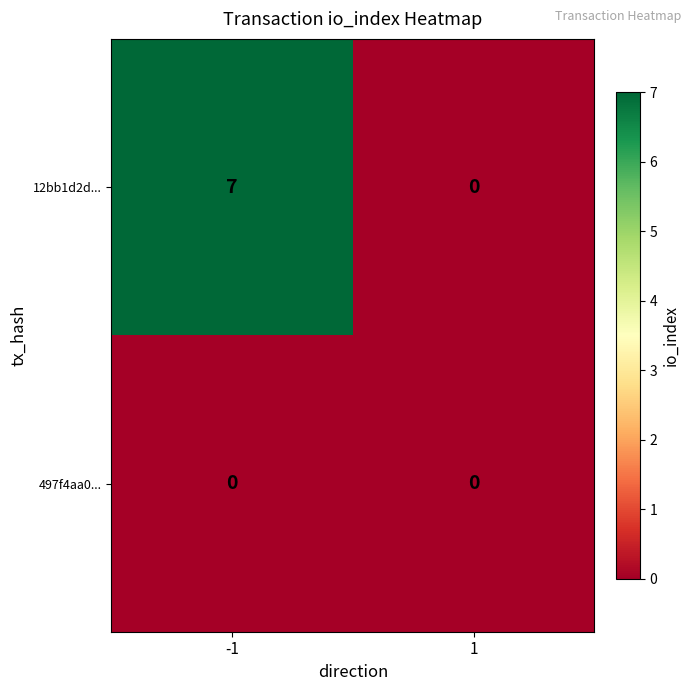

Rank the series by their average value, from lowest to highest.

497f4aa0..., 12bb1d2d...